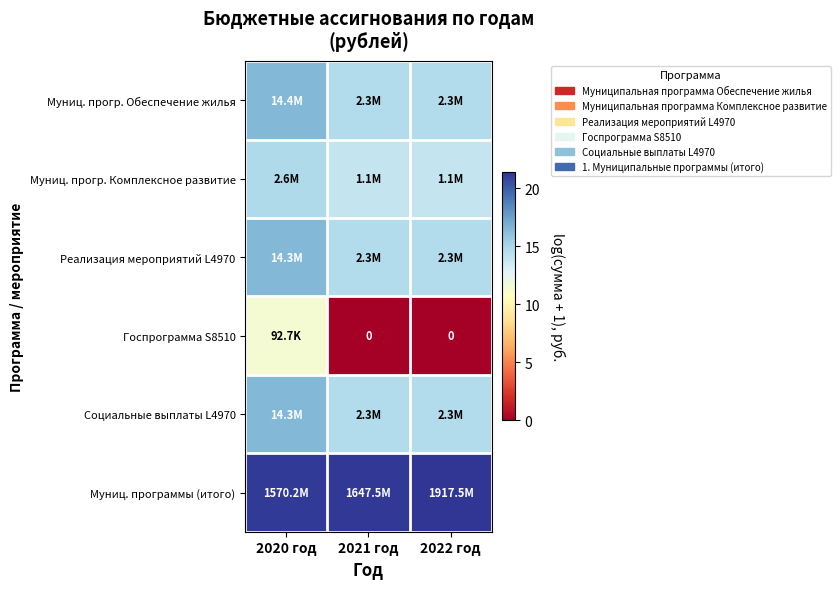

Count the Реализация мероприятий L4970 values in the range 14 to 16.

2